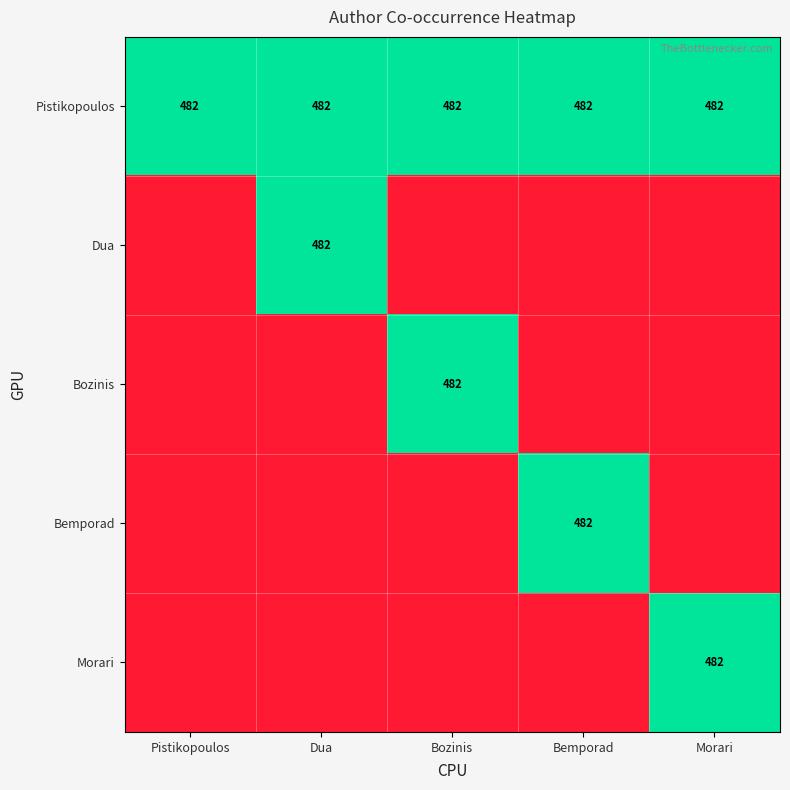

The value of Pistikopoulos at Morari is 760. True or false?

False